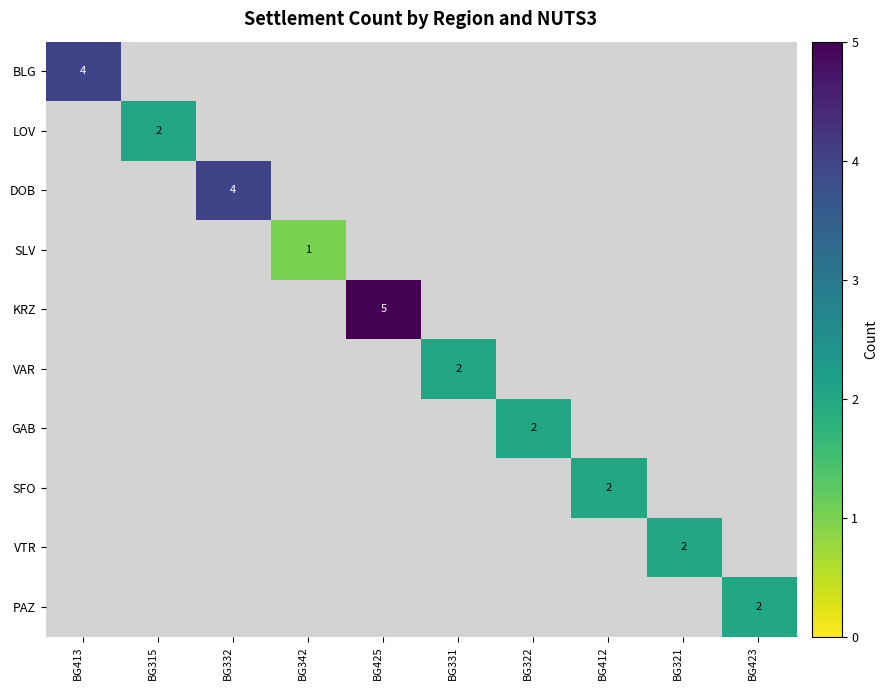

How many categories are shown in the chart?

10